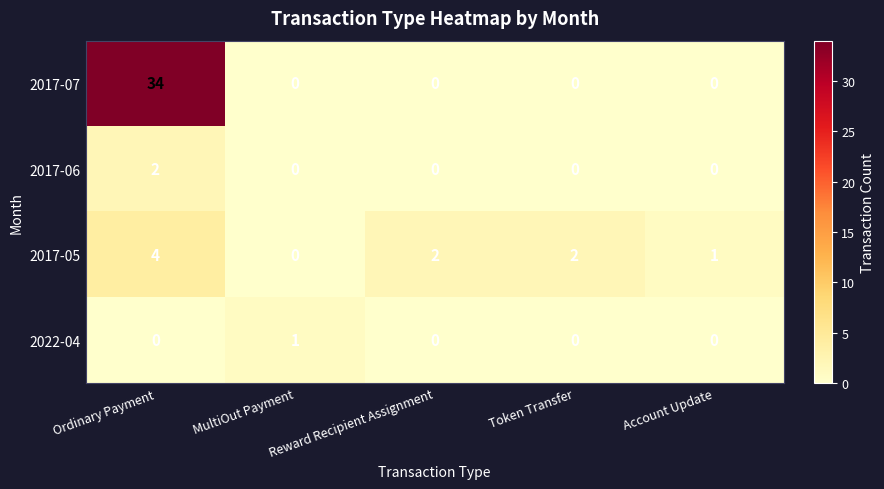

List the series in order of their peak value, highest first.

2017-07, 2017-05, 2017-06, 2022-04